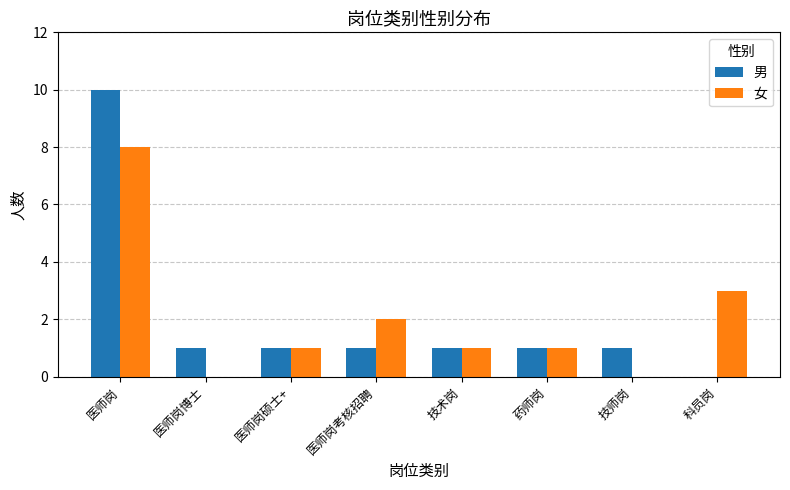

How many positive values does the 男 series have?

7